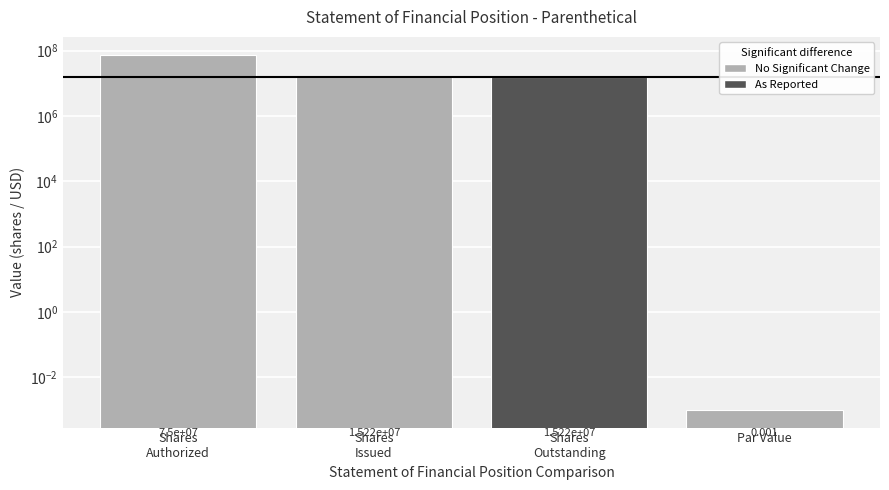

The chart shows a value of 75000000.0 at Shares
Authorized. True or false?

True